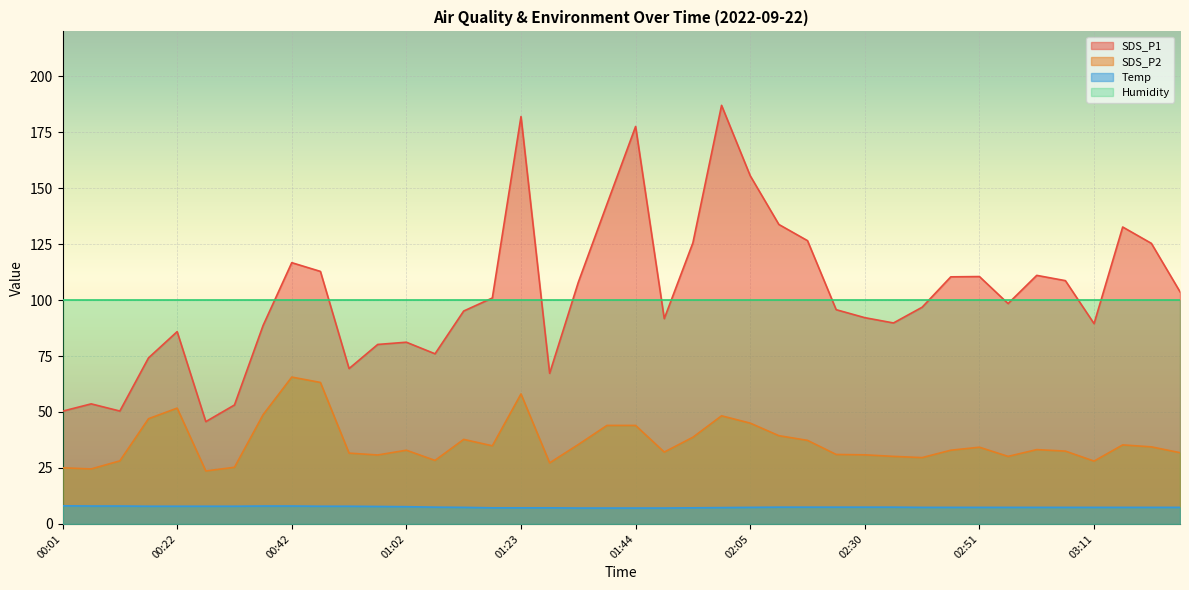

Rank the series by their maximum value, from highest to lowest.

SDS_P1, Humidity, SDS_P2, Temp